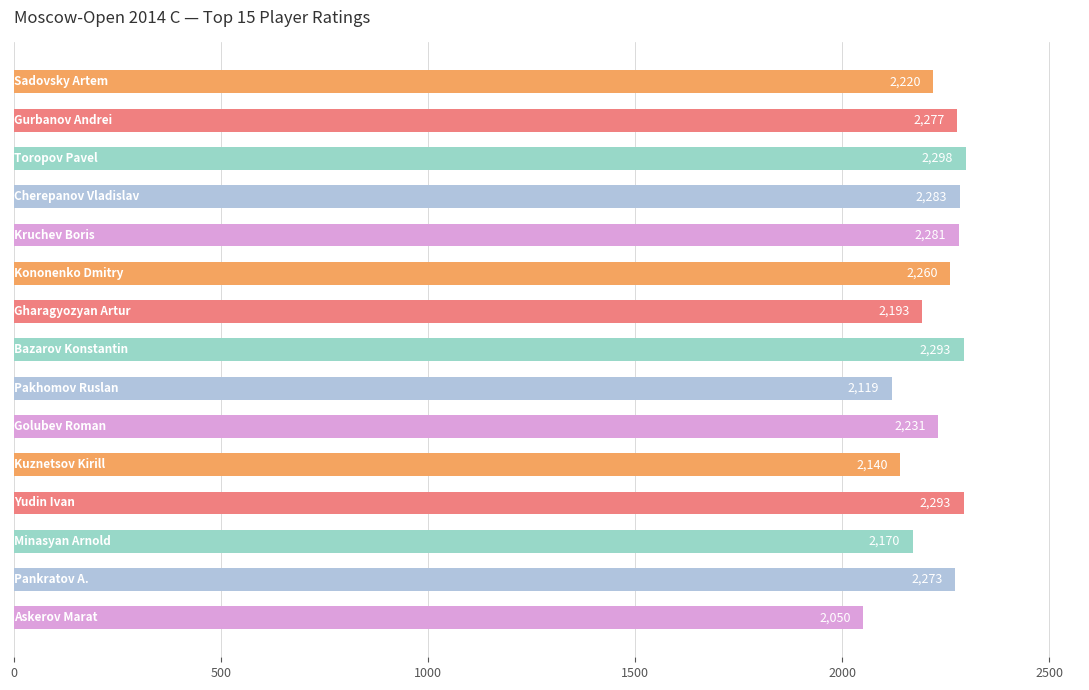

What is the minimum value shown in the chart?

2050